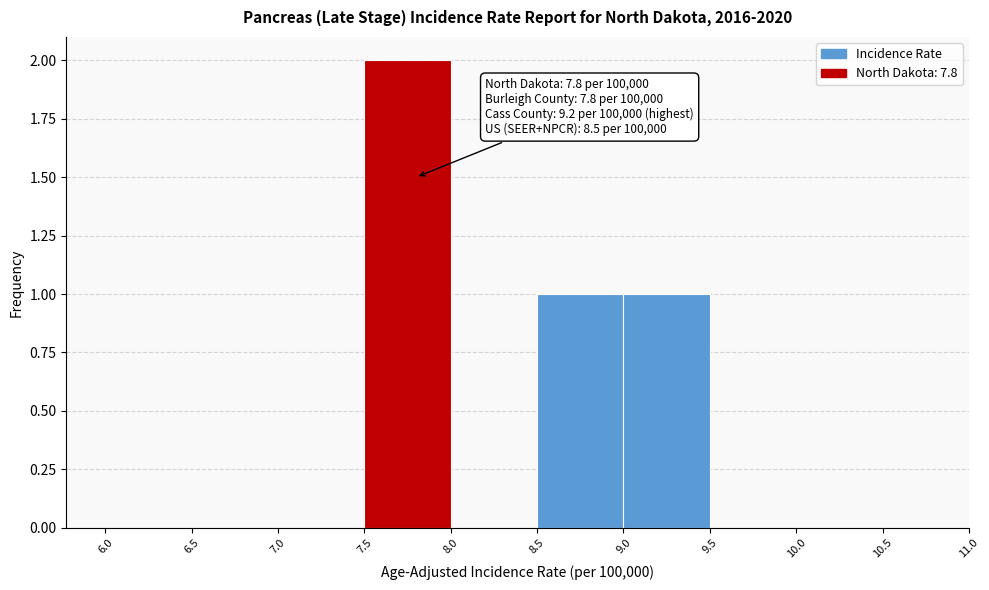

Which range on the x-axis has the tallest bar?

7.5 to 8.0